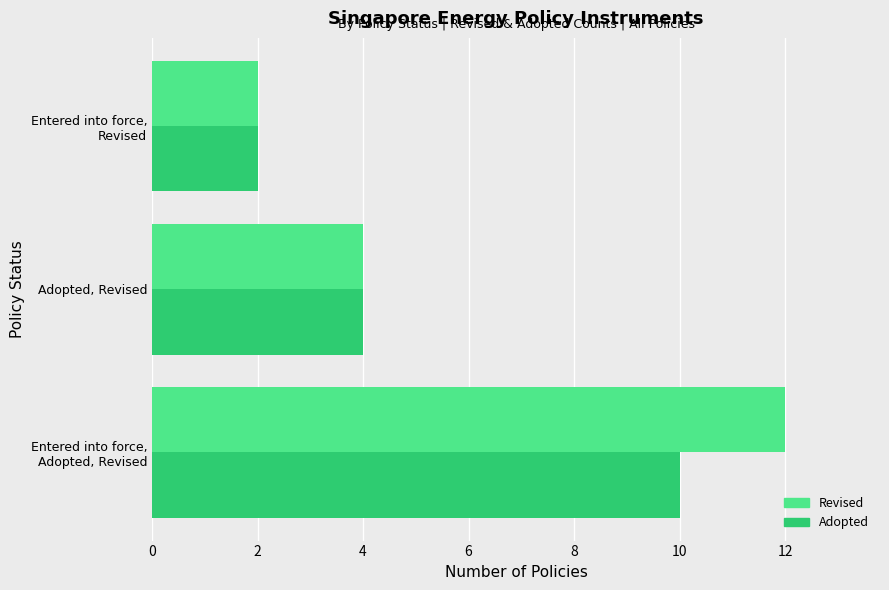

What is the total value across all series at Adopted, Revised?

8